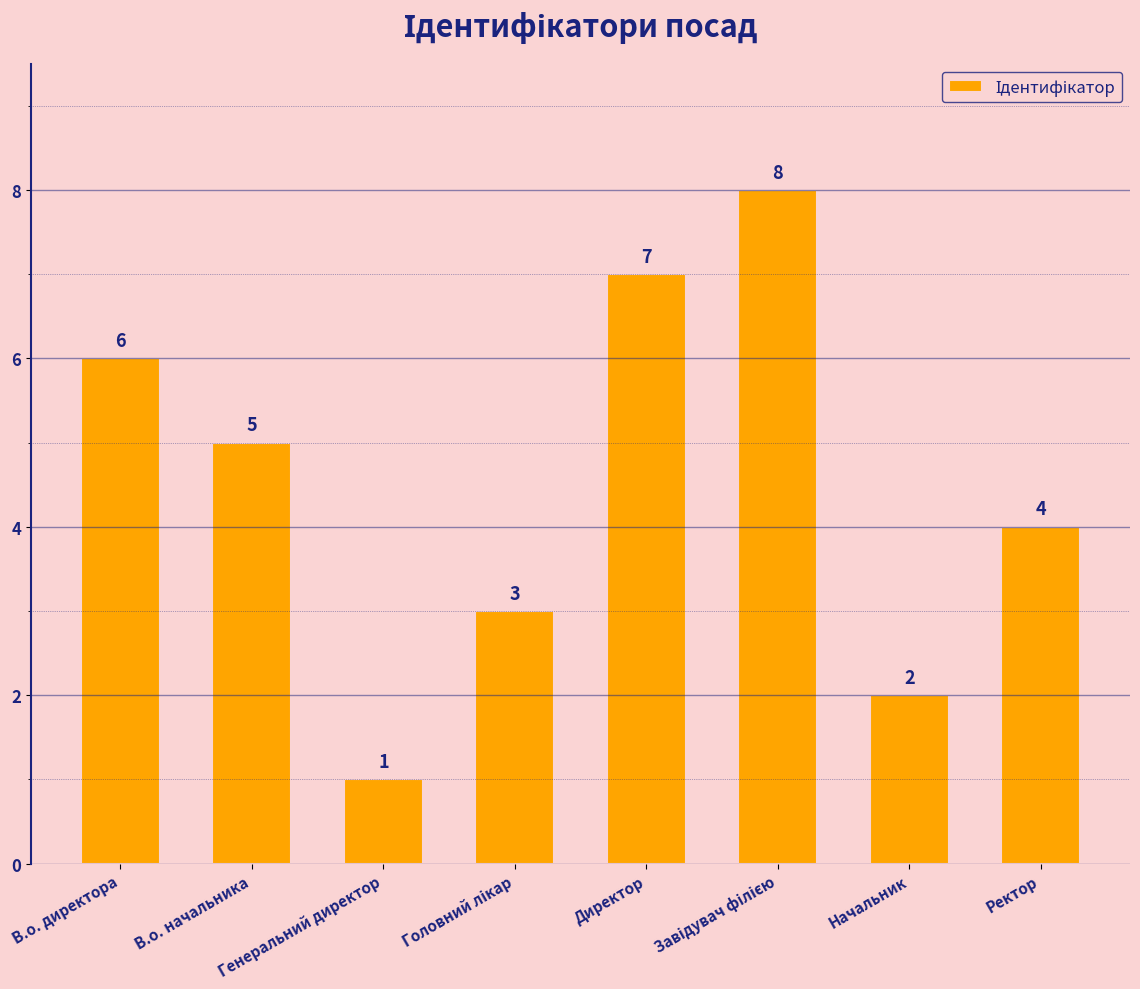

What is the difference between the maximum and minimum values?

7